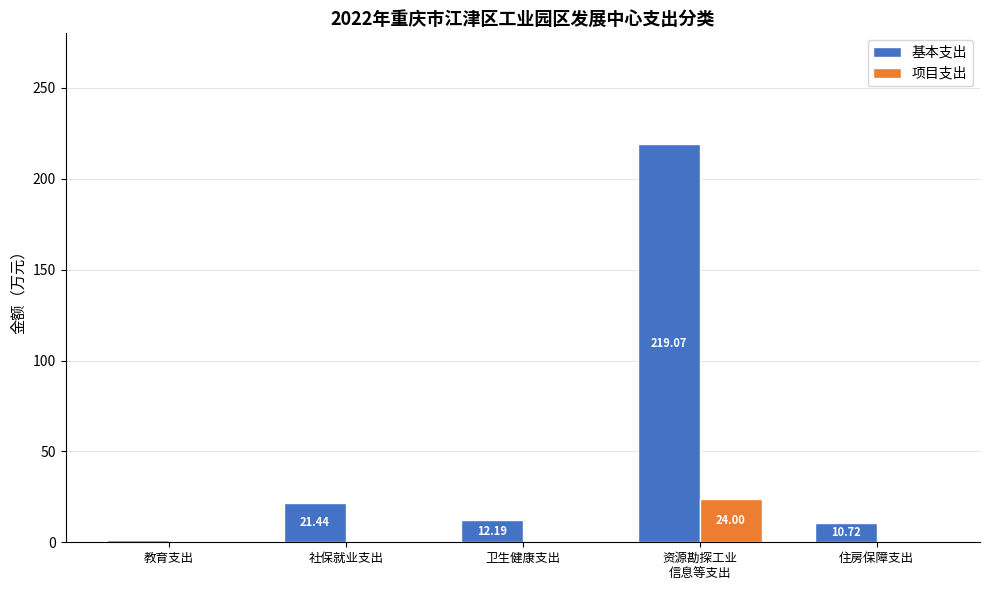

What is the highest value of the 基本支出 series?

219.1